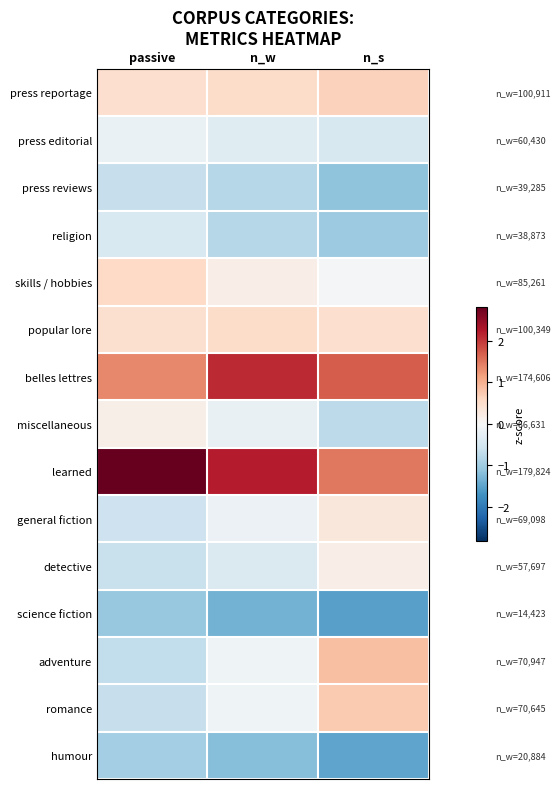

List the series in order of their peak value, highest first.

learned, belles lettres, adventure, romance, press reportage, skills / hobbies, popular lore, general fiction, detective, miscellaneous, press editorial, religion, press reviews, humour, science fiction